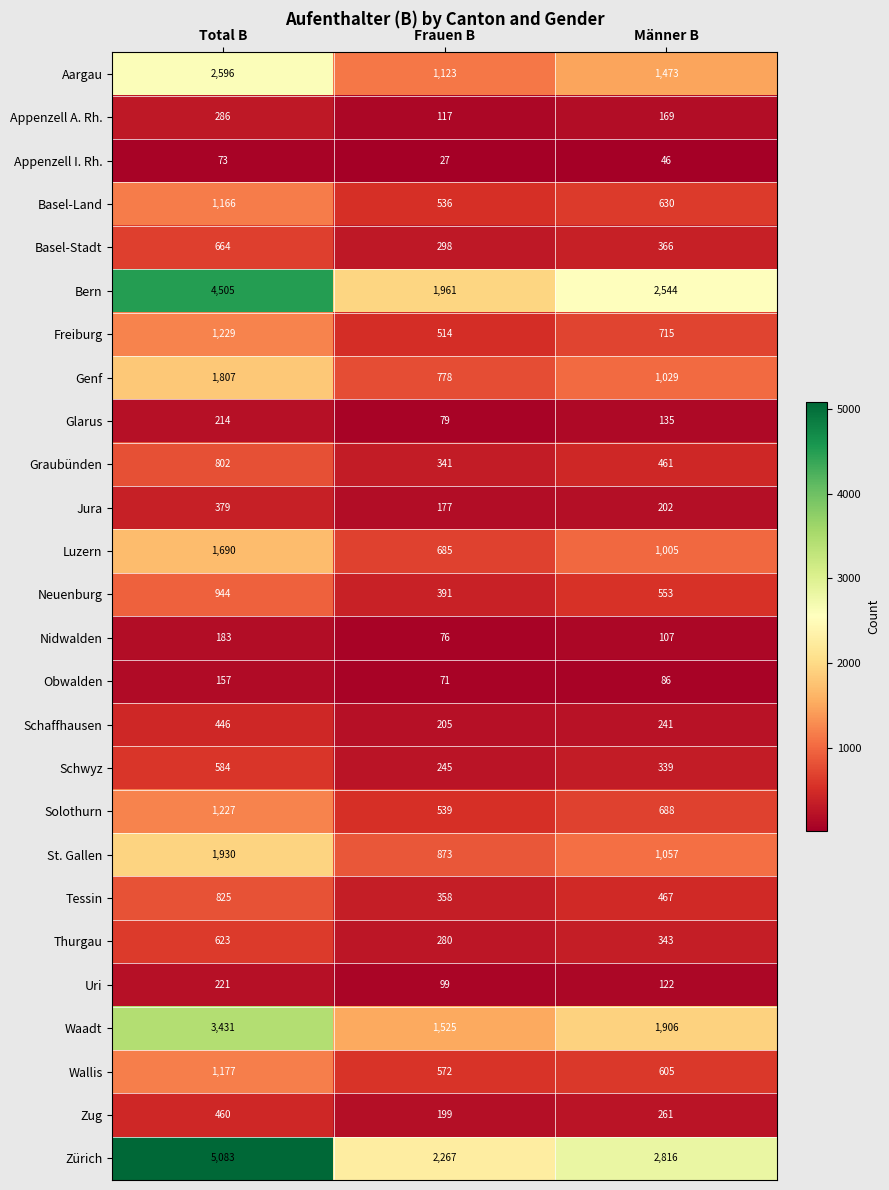

How many distinct data groups are displayed?

26